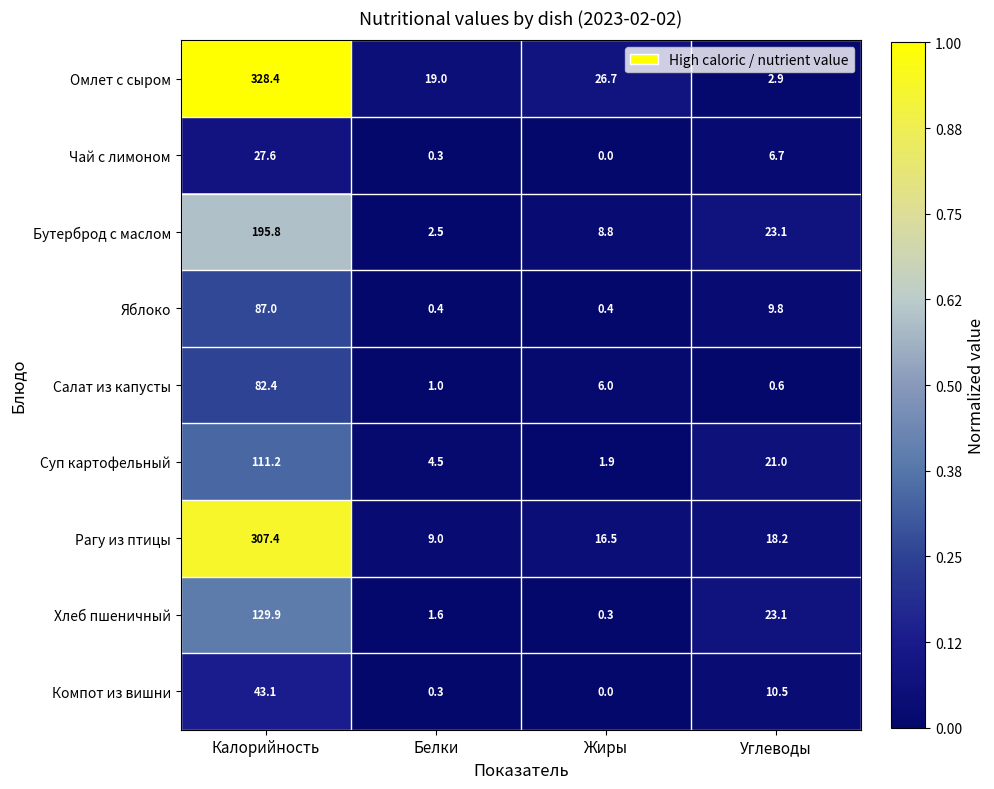

At which category is the sum across all series the highest?

Калорийность